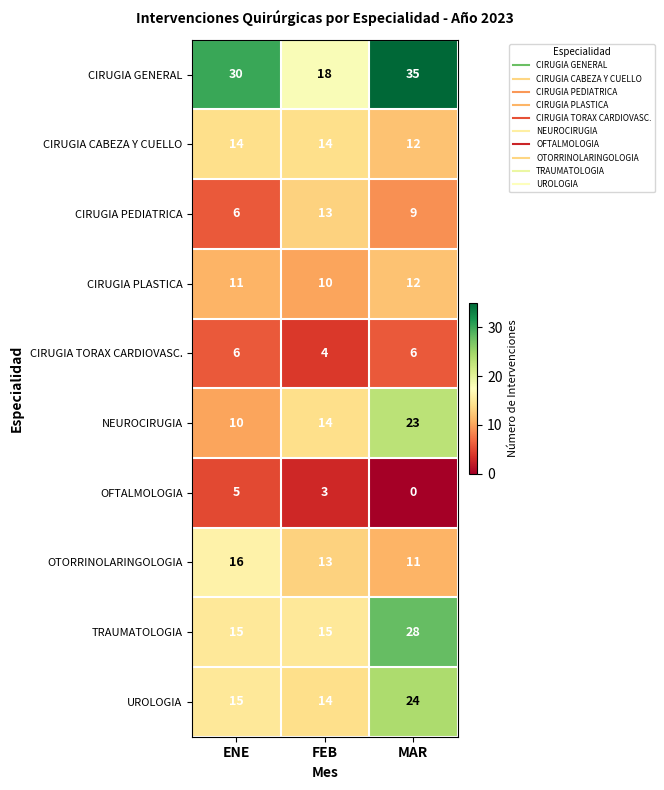

How many CIRUGIA TORAX CARDIOVASC. values are between 4 and 6?

3